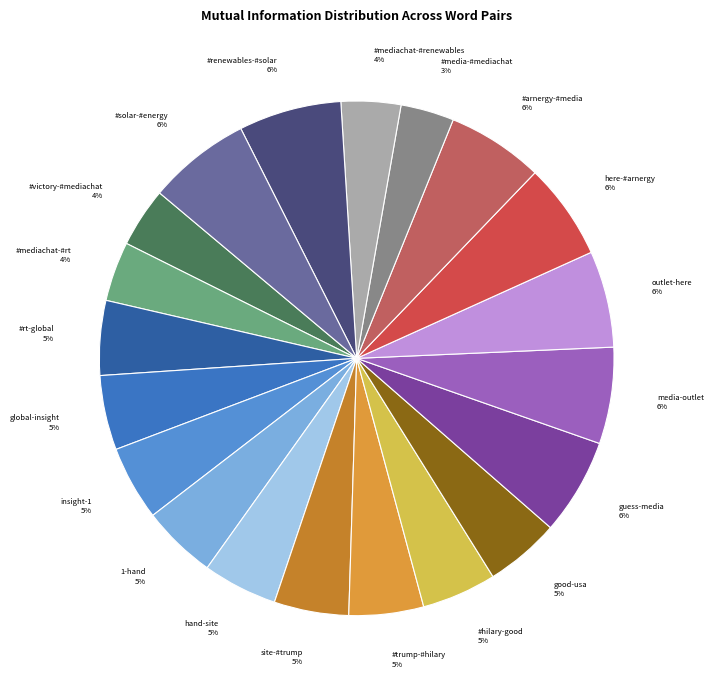

Do insight-1 and good-usa together represent more than half of the pie?

No